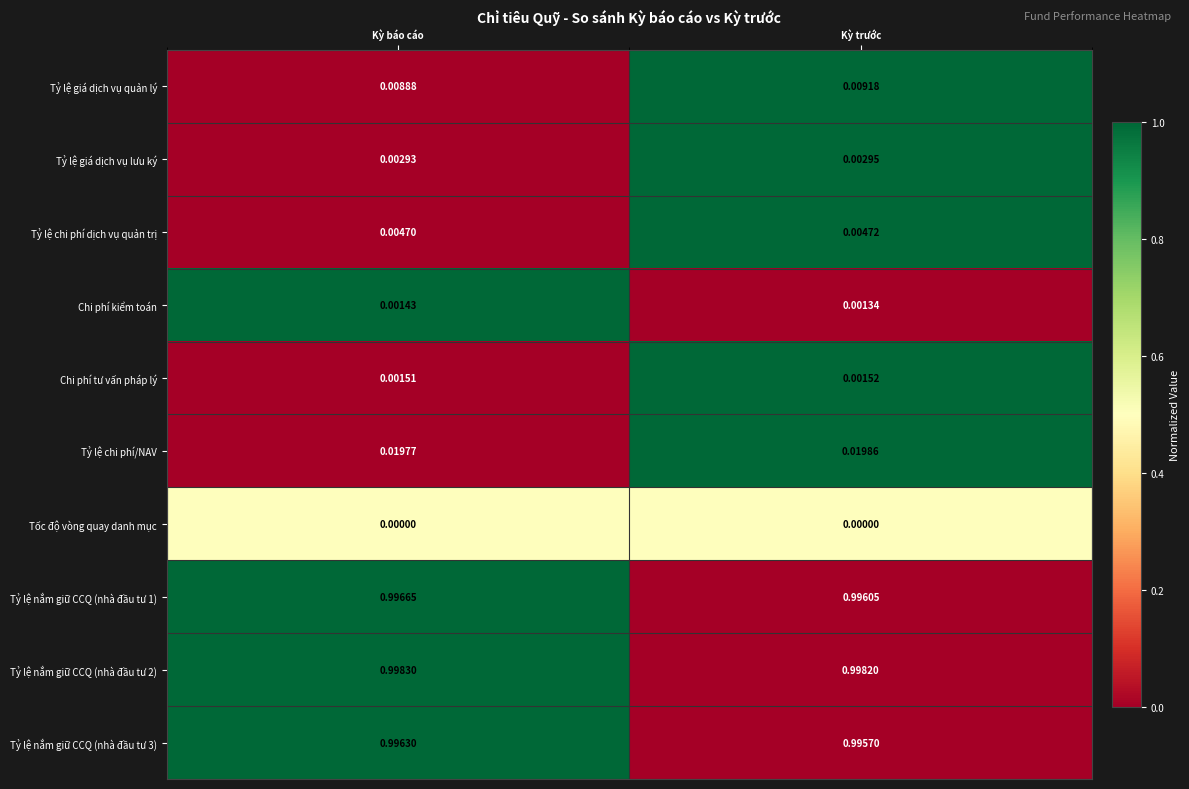

Rank the series at Kỳ trước from highest to lowest value.

Tỷ lệ nắm giữ CCQ (nhà đầu tư 2), Tỷ lệ nắm giữ CCQ (nhà đầu tư 1), Tỷ lệ nắm giữ CCQ (nhà đầu tư 3), Tỷ lệ chi phí/NAV, Tỷ lệ giá dịch vụ quản lý, Tỷ lệ chi phí dịch vụ quản trị, Tỷ lệ giá dịch vụ lưu ký, Chi phí tư vấn pháp lý, Chi phí kiểm toán, Tốc độ vòng quay danh mục